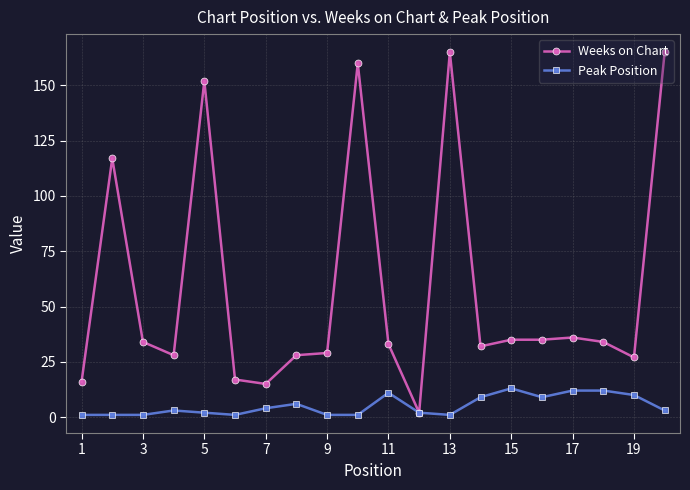

Which series has the largest range (max minus min)?

Weeks on Chart